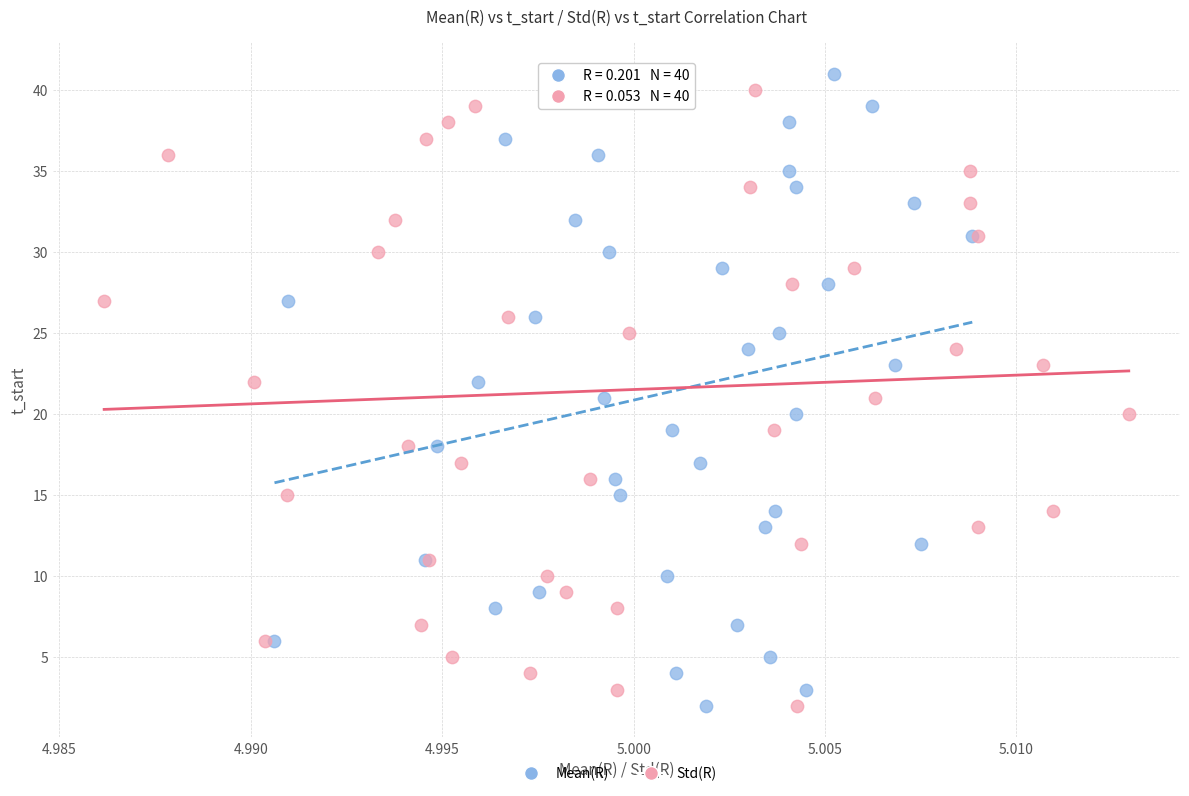

What are all the series names shown in the legend?

Mean(R), Std(R)